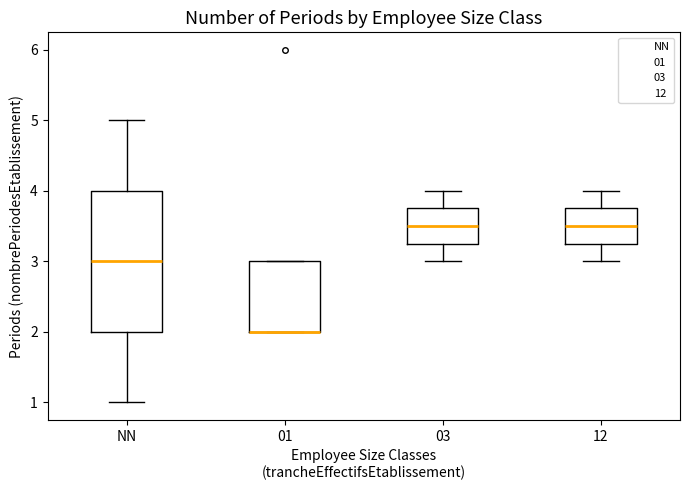

Which box is the tallest, from its lower edge to its upper edge?

NN